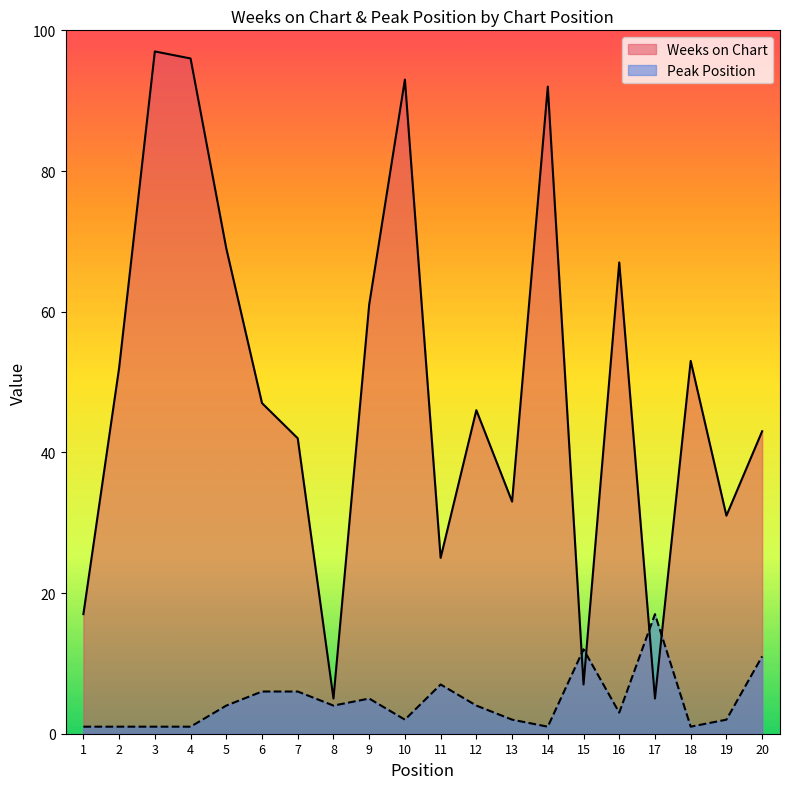

Rank the series by their maximum value, from lowest to highest.

Peak Position, Weeks on Chart